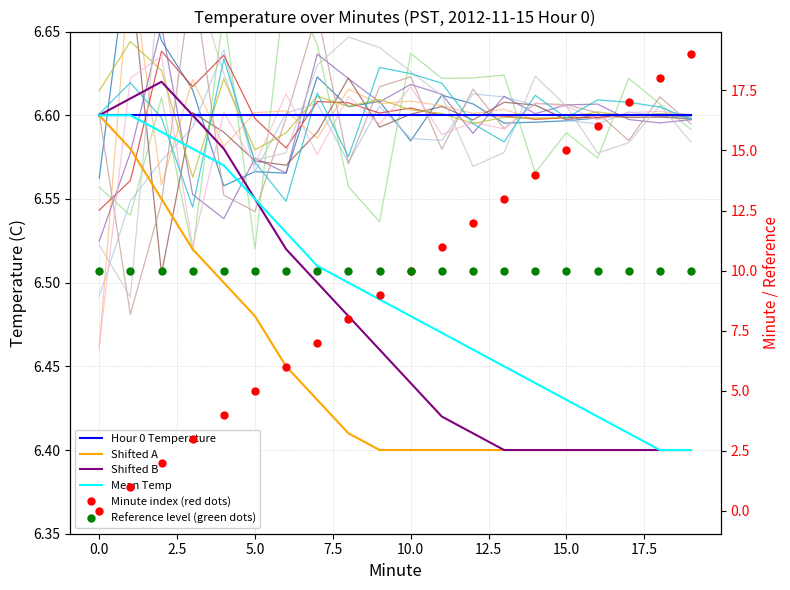

Where is Mean Temp nearest to the value 6?

18